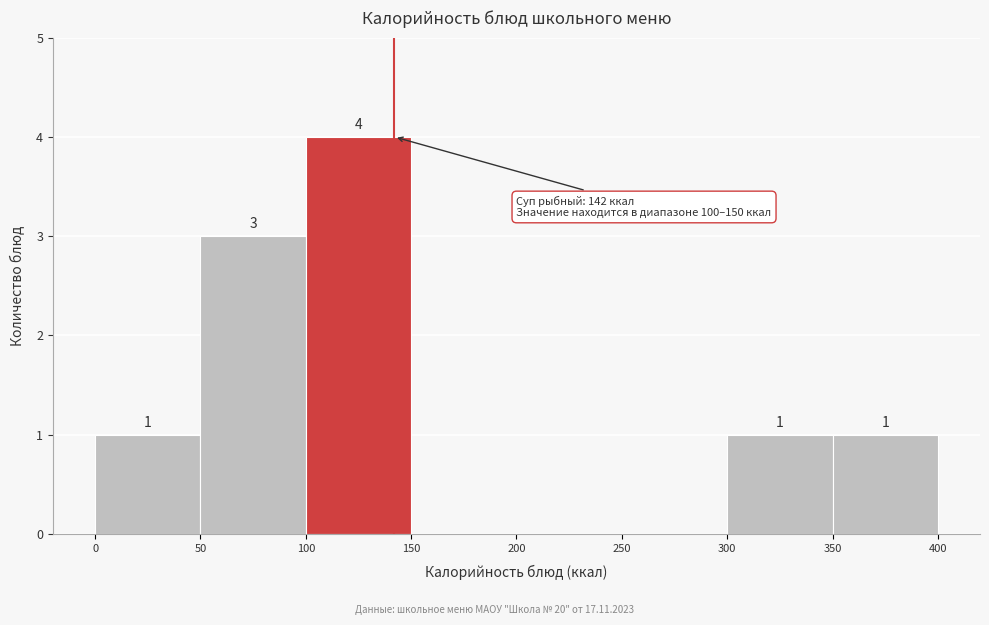

Which range on the x-axis has the tallest bar?

100 to 150